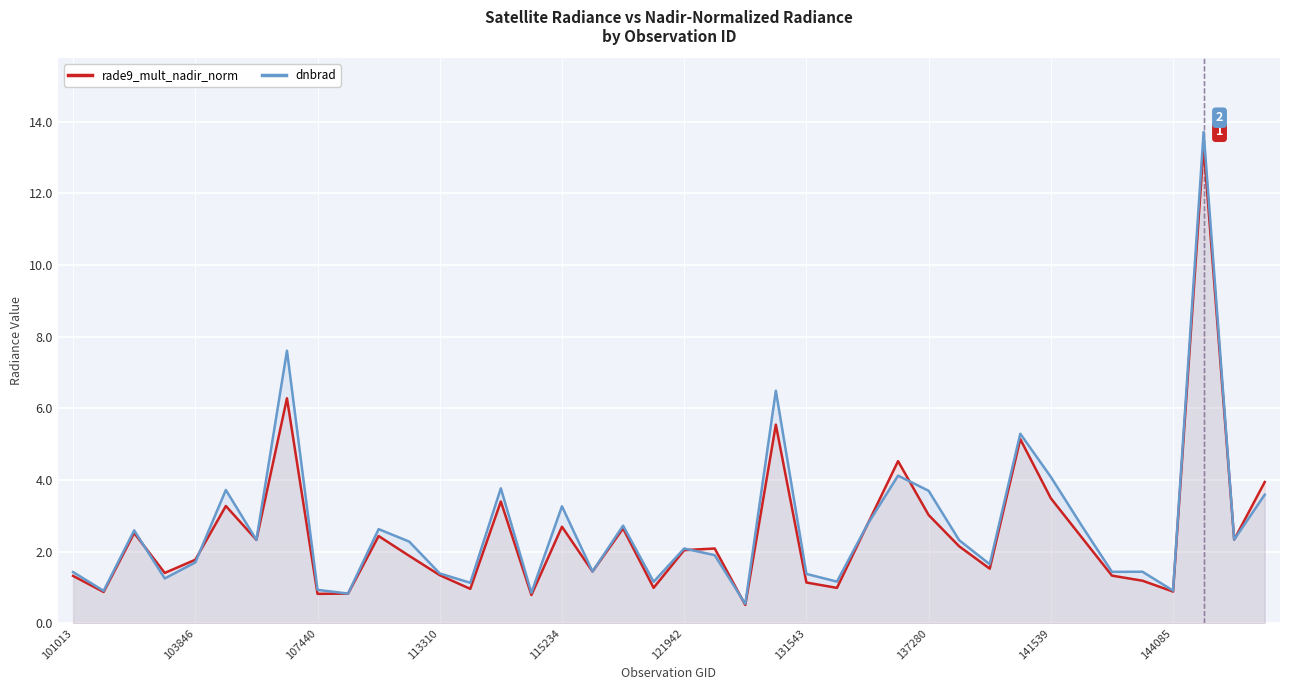

What is the average value of the rade9_mult_nadir_norm series?

2.5